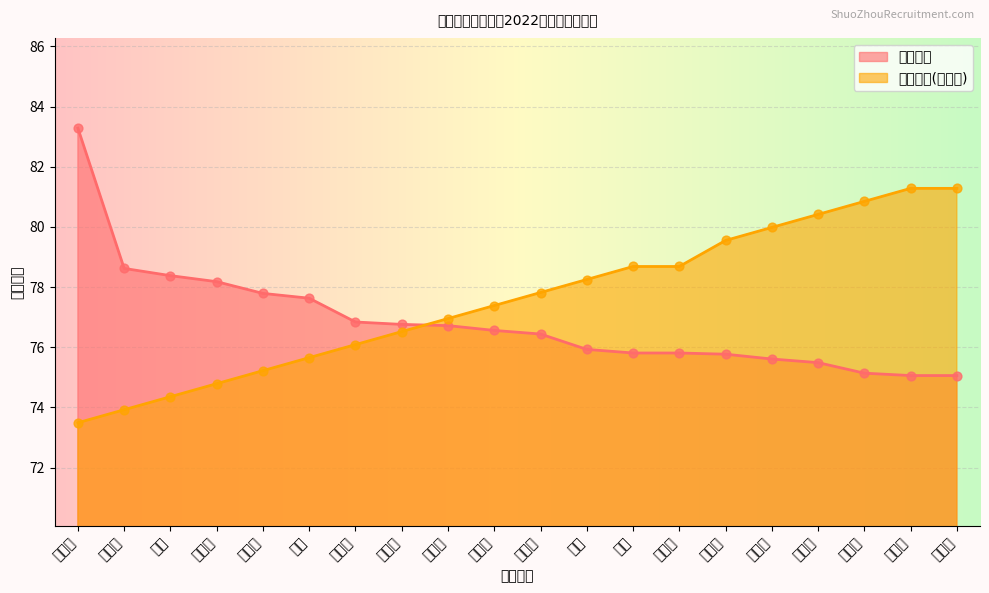

Is the value of 岗位名次 at 吴佳慧 greater than the value of 笔试成绩 at 杨虹?

No